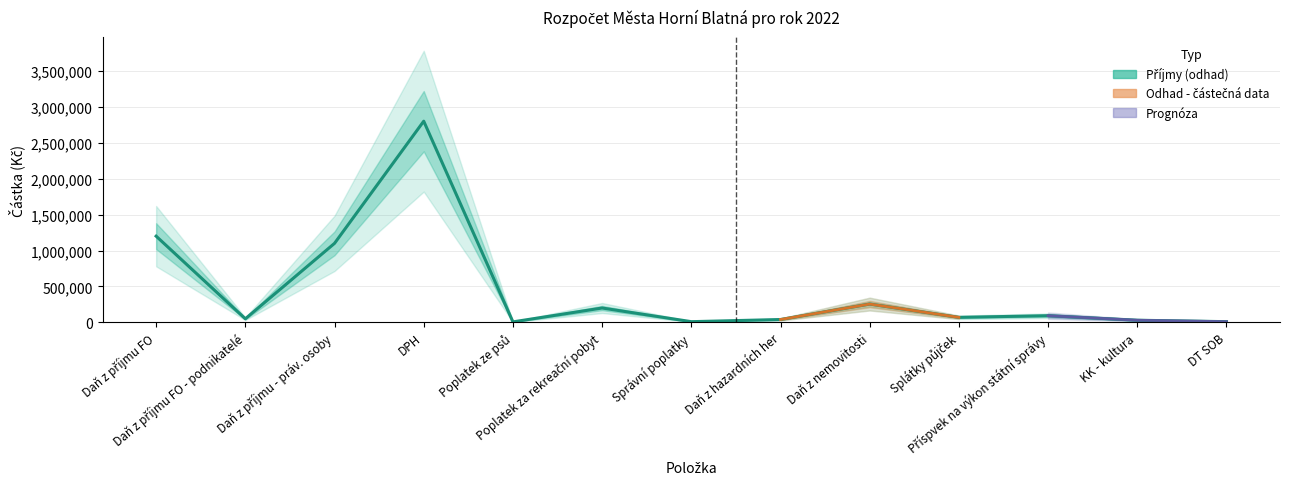

Where does the data first go above 70000?

Daň z příjmu FO